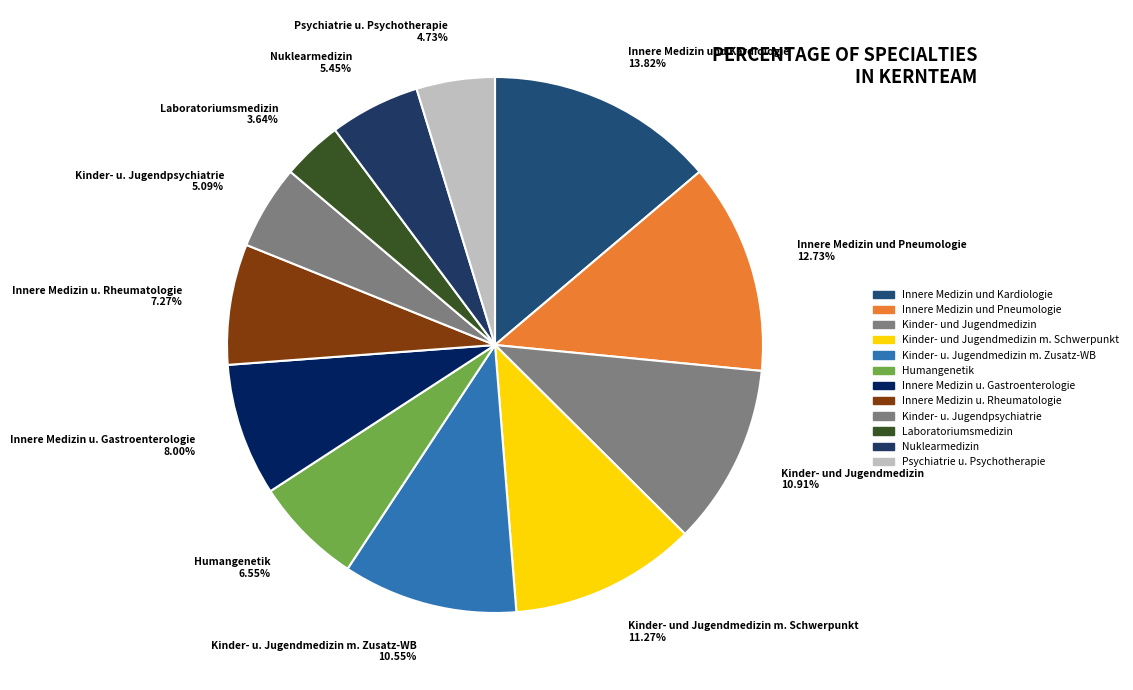

Is the sum of Laboratoriumsmedizin and Nuklearmedizin greater than half?

No